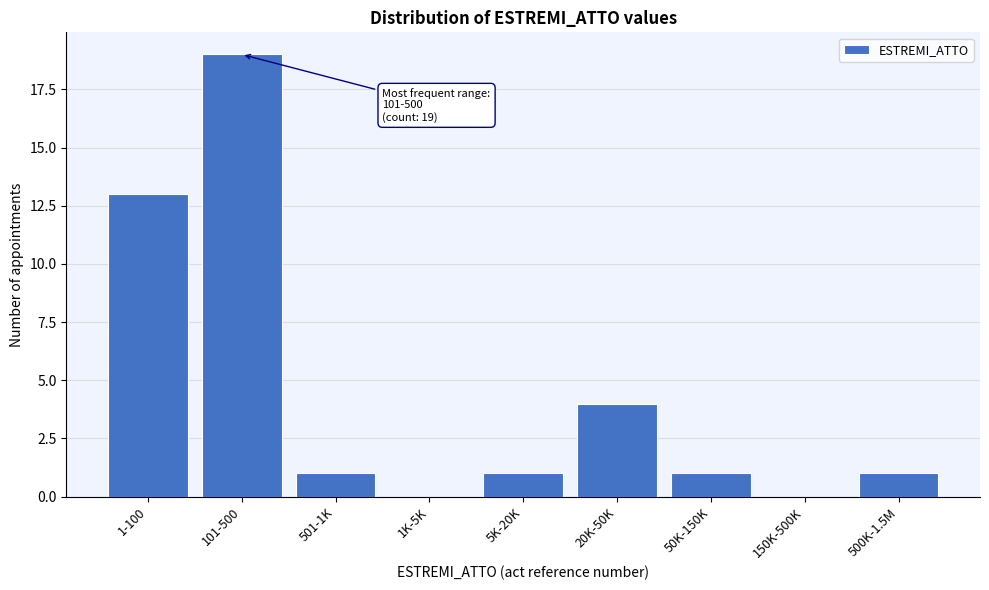

Reading right to left, transcribe all the data shown in this chart.

500K-1.5M=1	150K-500K=0	50K-150K=1	20K-50K=4	5K-20K=1	1K-5K=0	501-1K=1	101-500=19	1-100=13